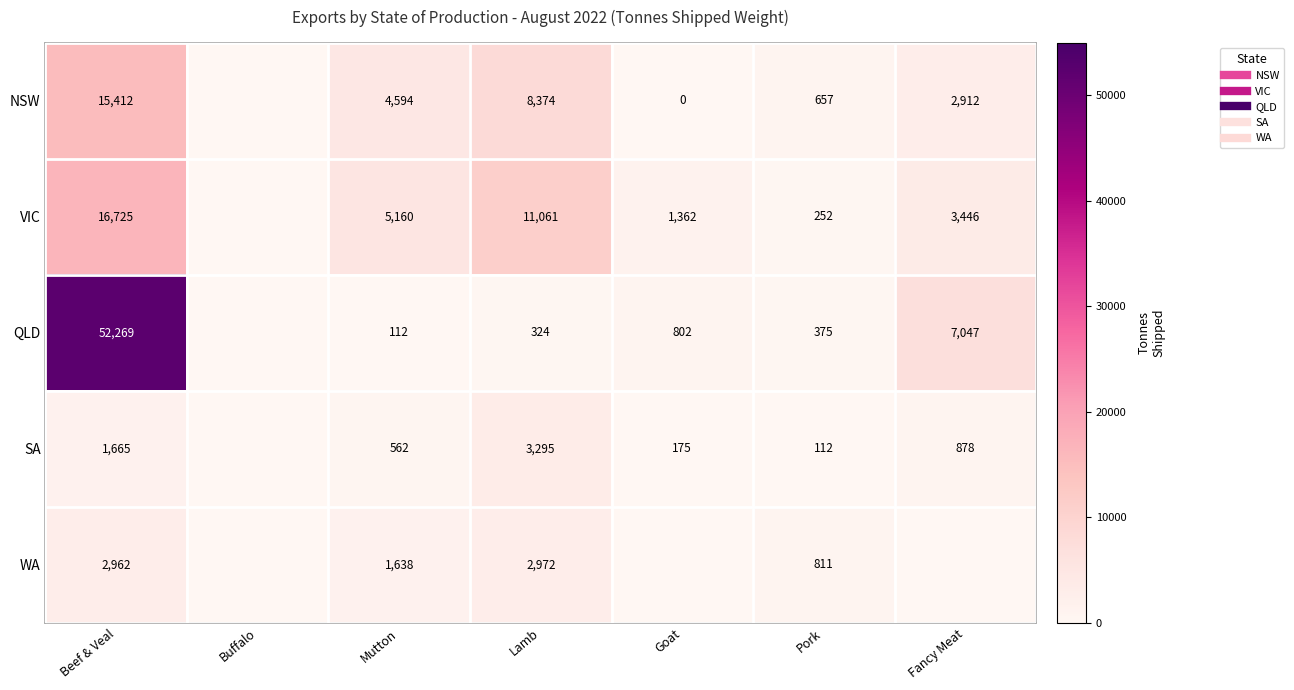

How many data points in NSW are less than 2912?

3